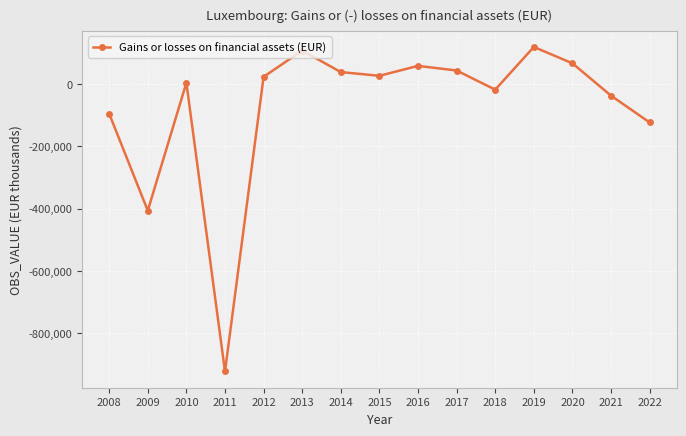

What is the sum of all values?

-1124452